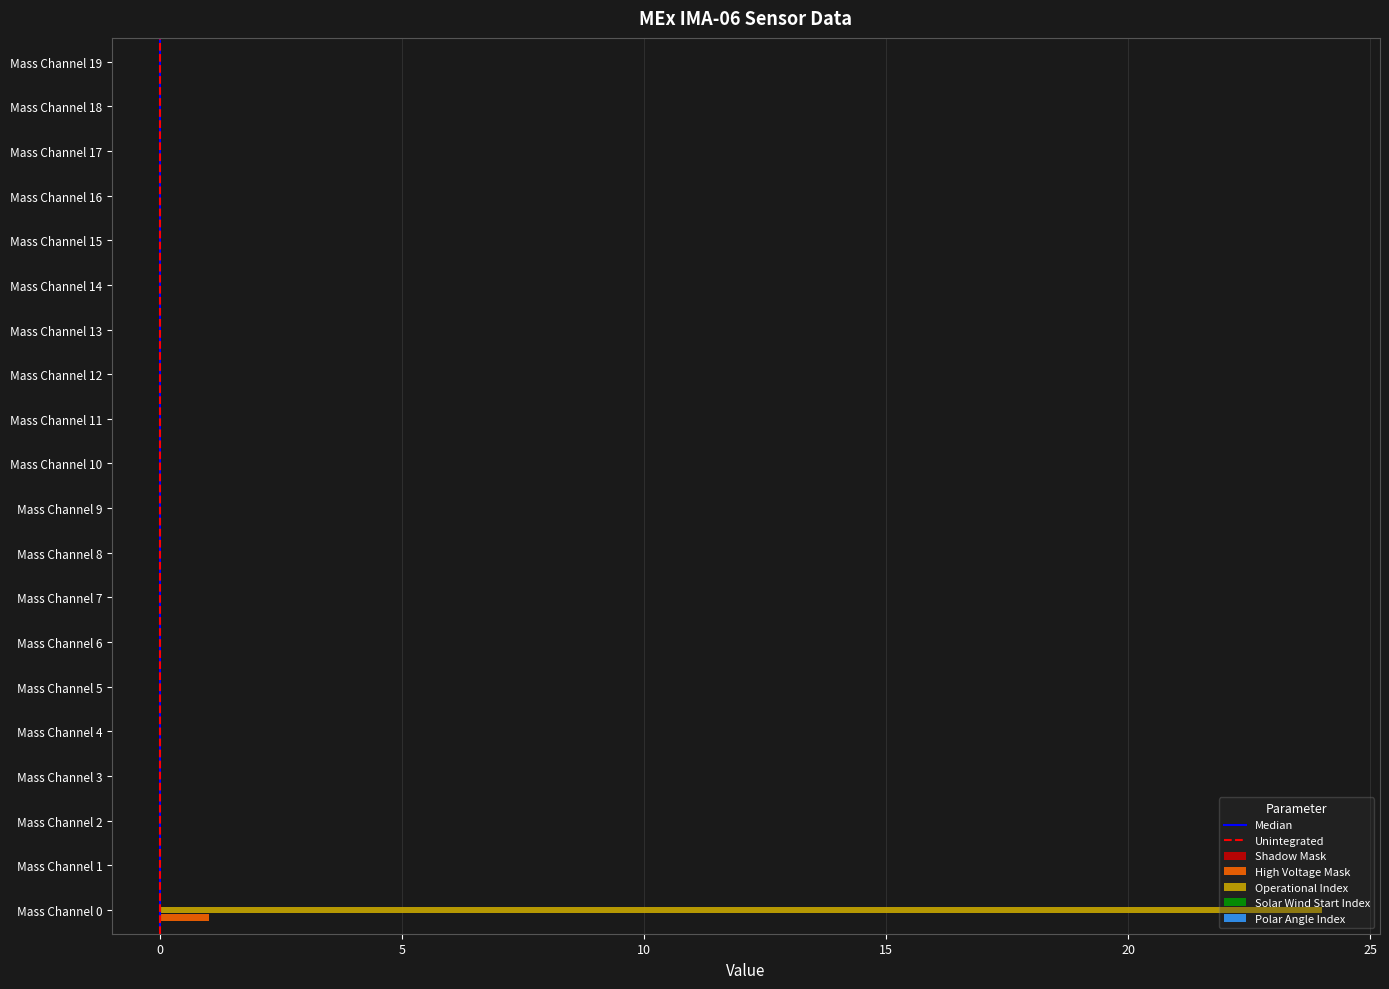

At which category is the sum across all series the highest?

Mass Channel 0